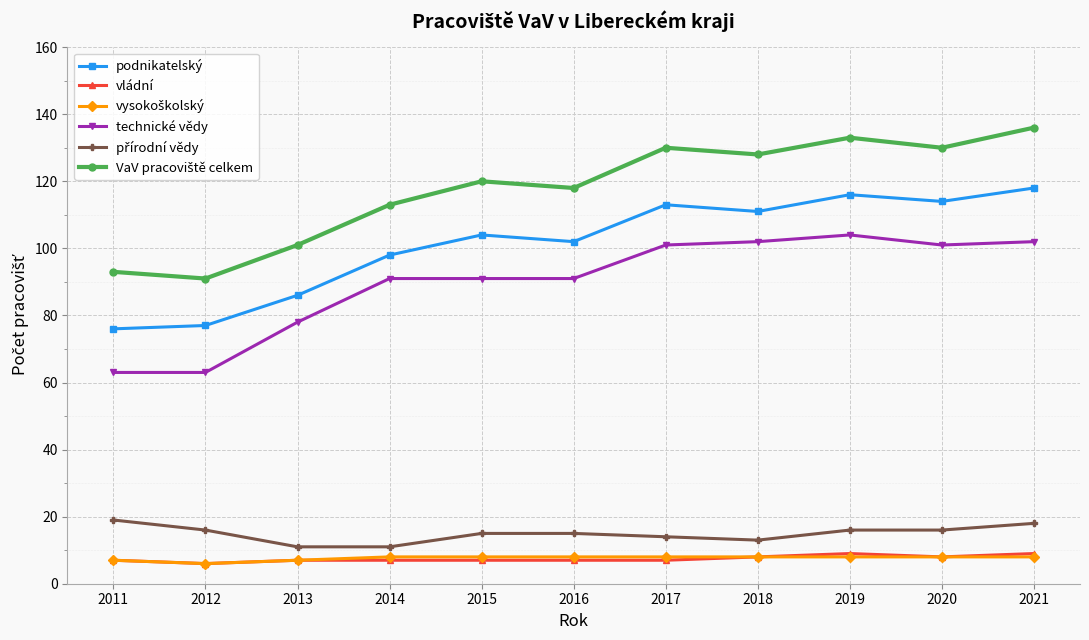

What is the maximum value shown in the chart?

136